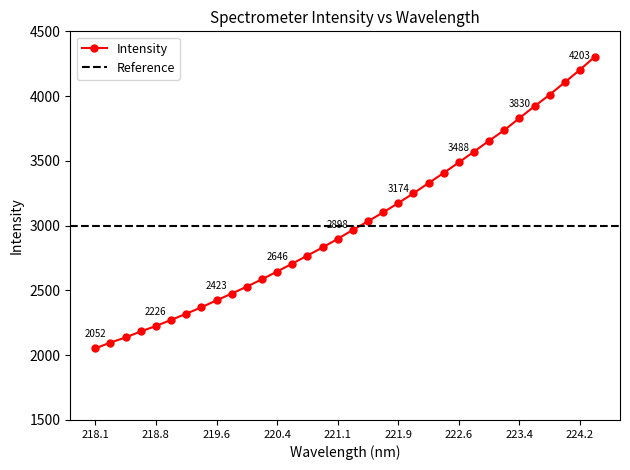

What is the label of the 28th point from the right?

219.2067